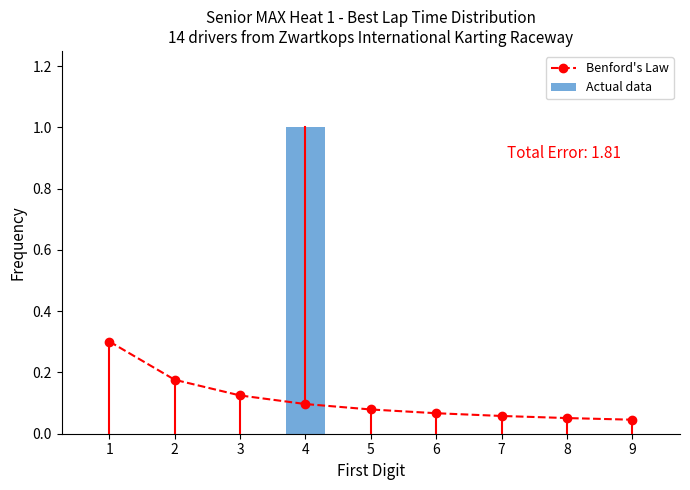

The value of Benford's Law at 3 is 0.1. True or false?

True